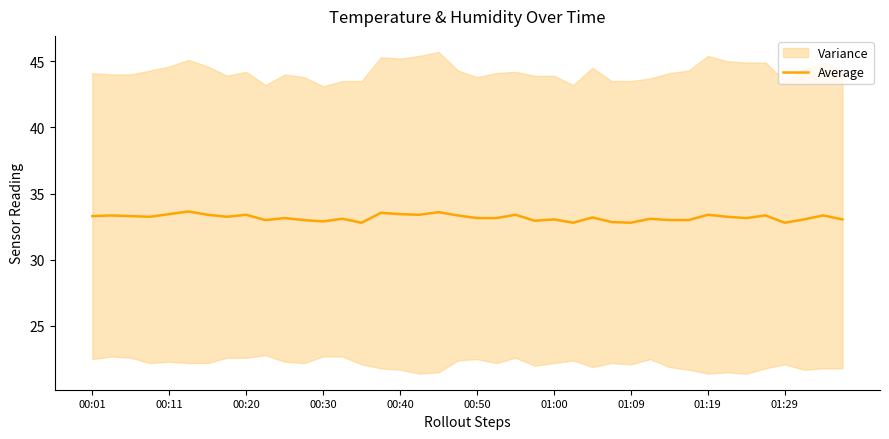

Is it true that Average equals 32.8 at 01:29?

True